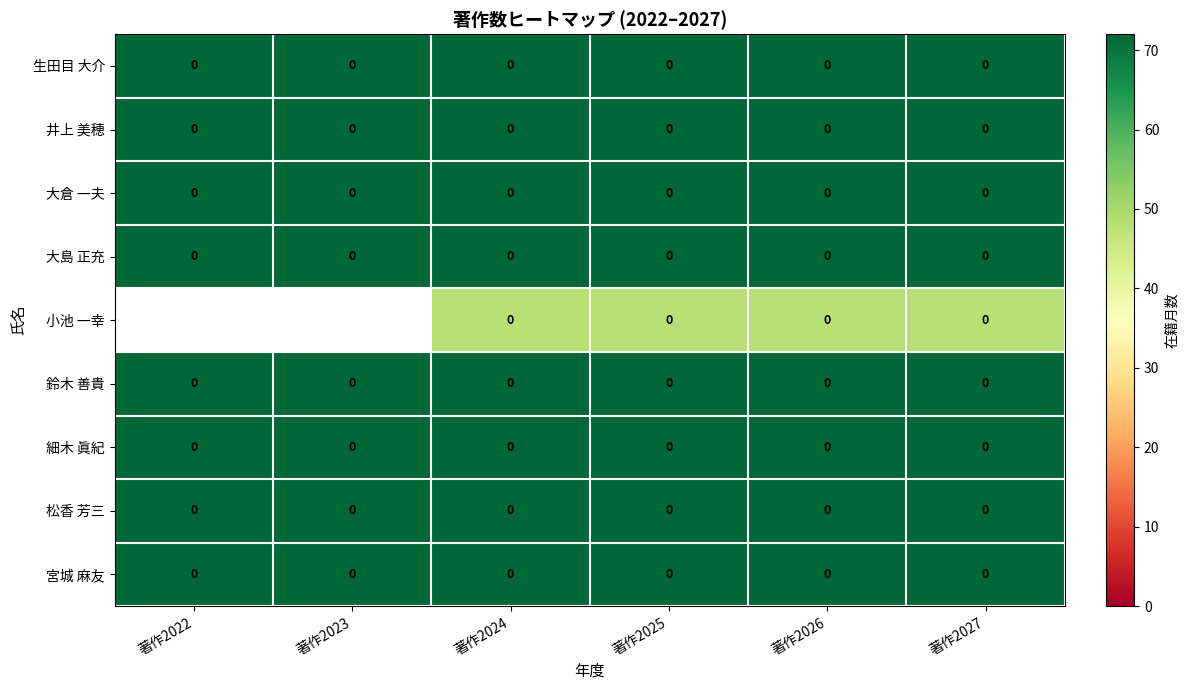

What is the greatest value displayed?

72.0